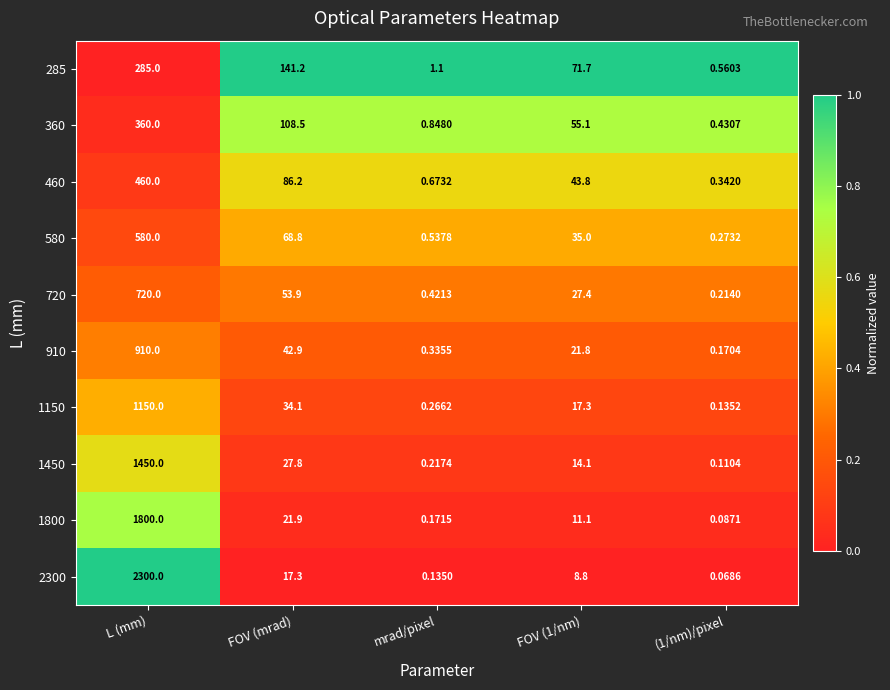

At which category does the chart reach its peak across all series?

L (mm)